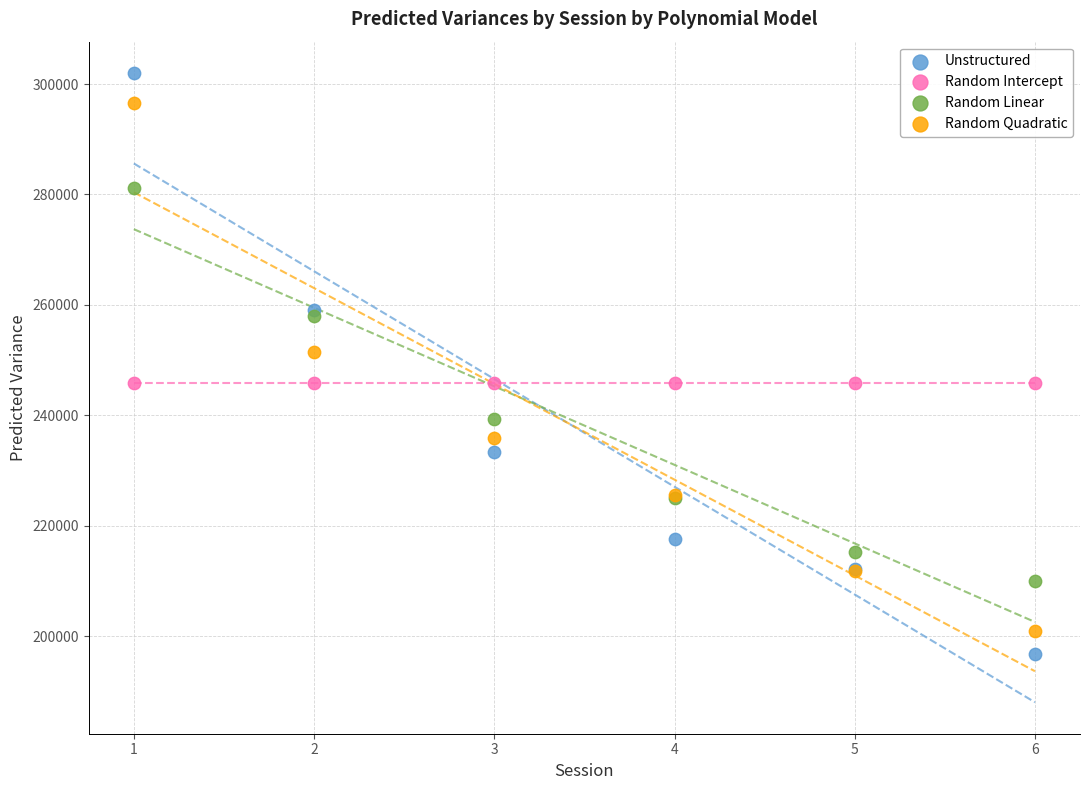

Which series contains the highest Y value?

Unstructured